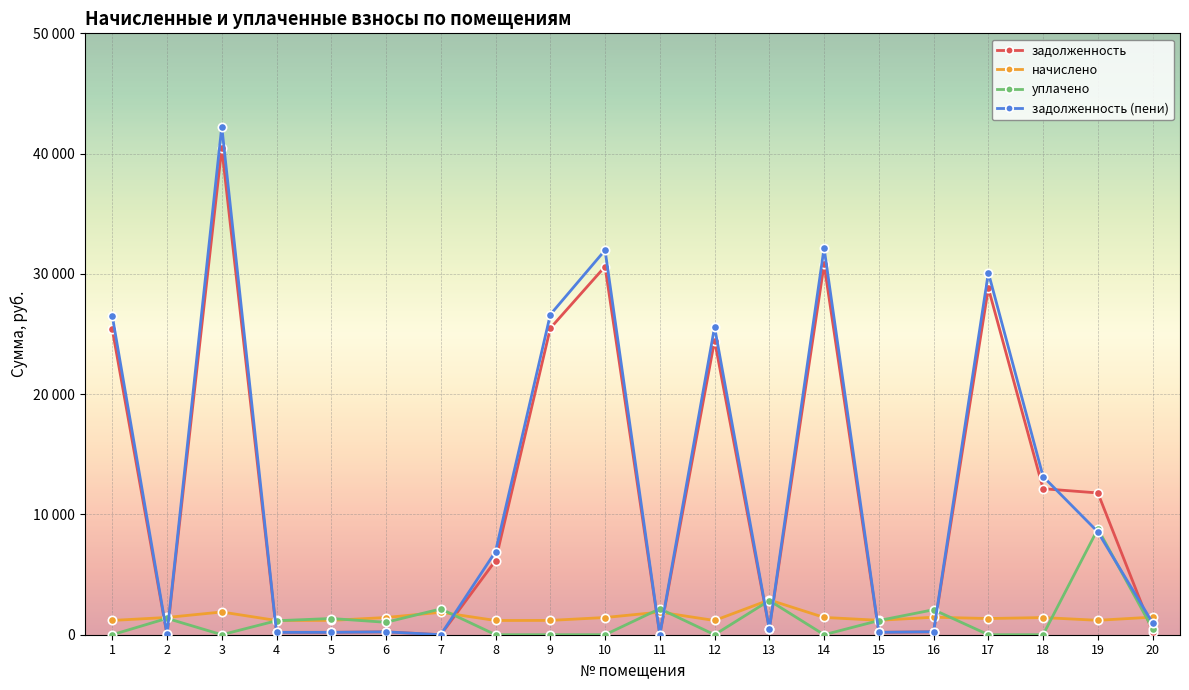

What is the average value of the начислено series?

1473.3